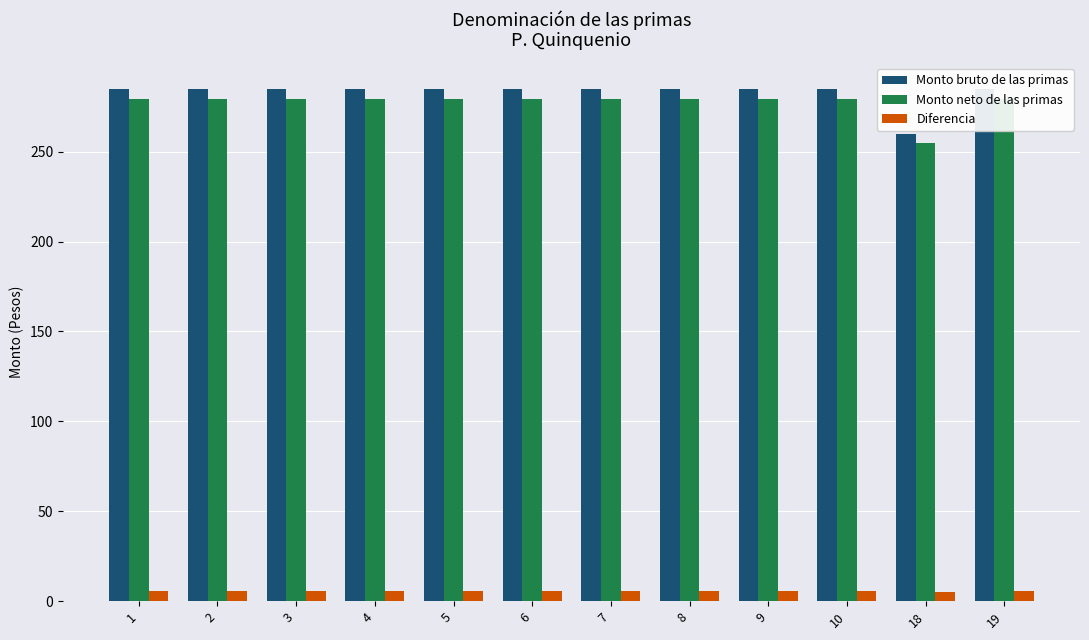

Is it true that Diferencia equals 1.4 at 1?

False